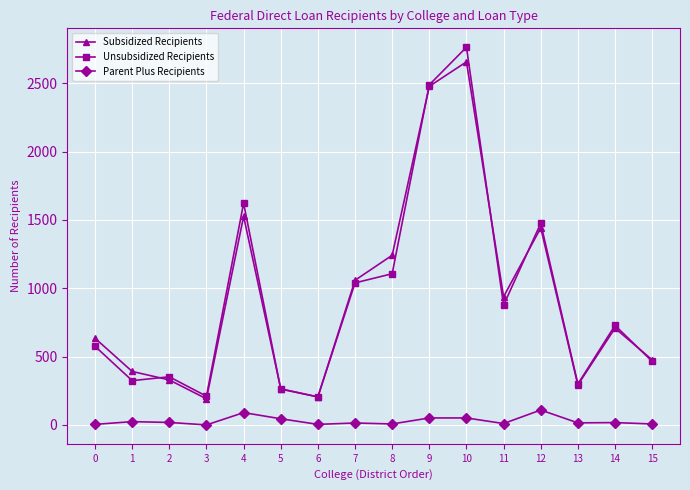

What is the value of the Unsubsidized Recipients point at the 5th from the left?

1622